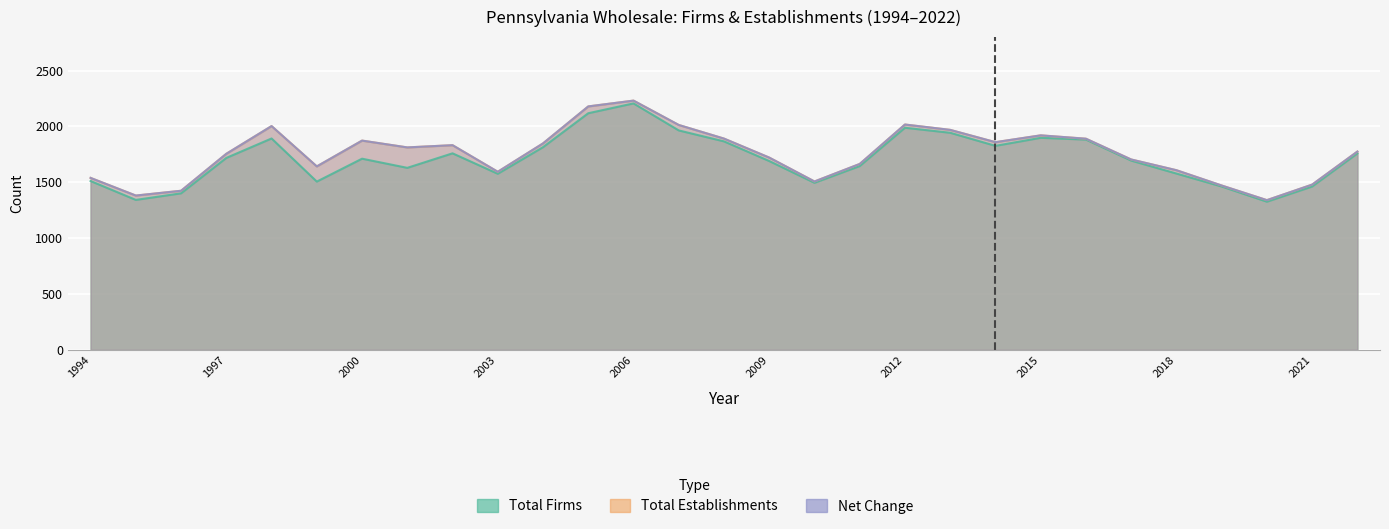

What is the value of the Total Firms point at the 27th from the left?

1326